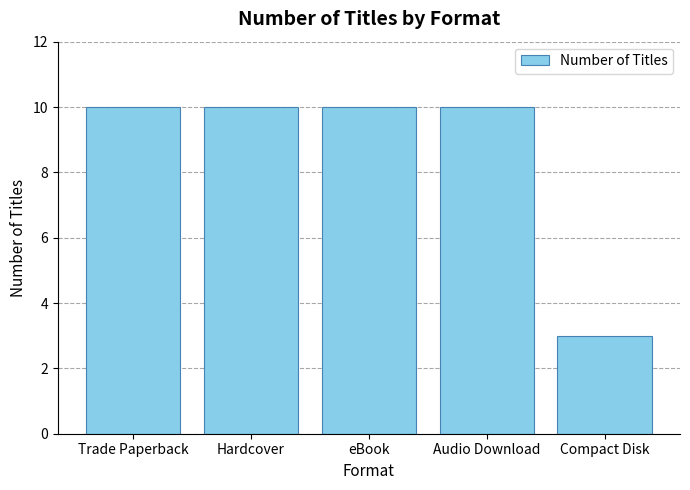

What is the average value?

9